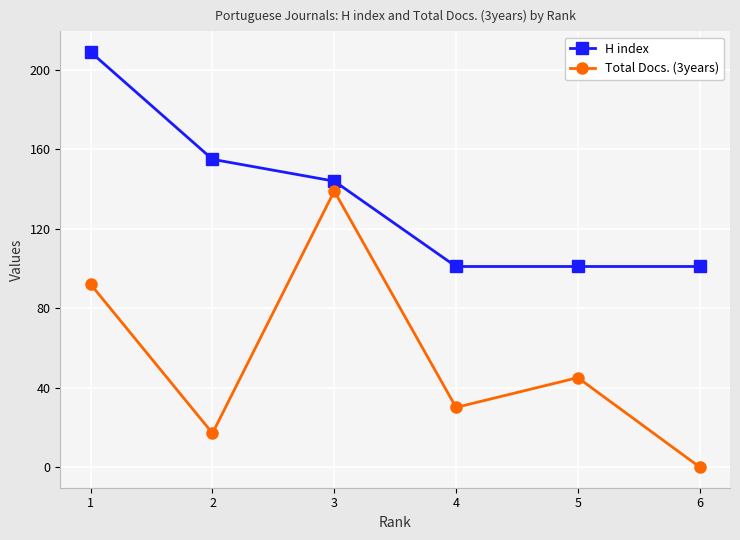

At which category is the sum across all series the highest?

1